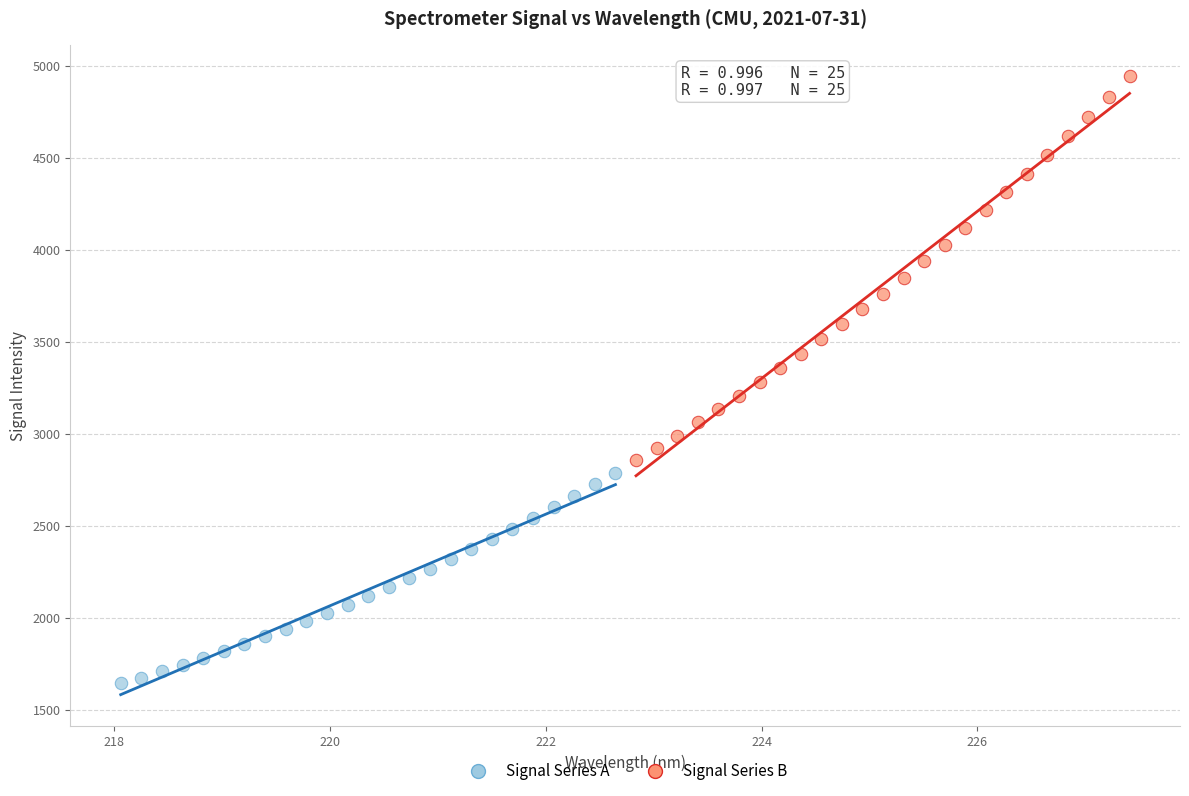

What are all the series names shown in the legend?

Signal Series A, Signal Series B